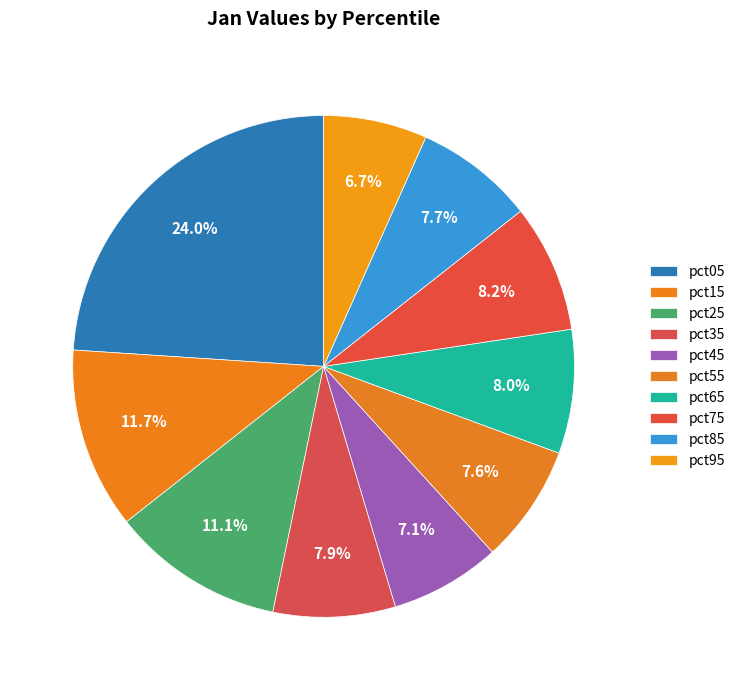

Is there any slice that represents more than half of the pie?

No